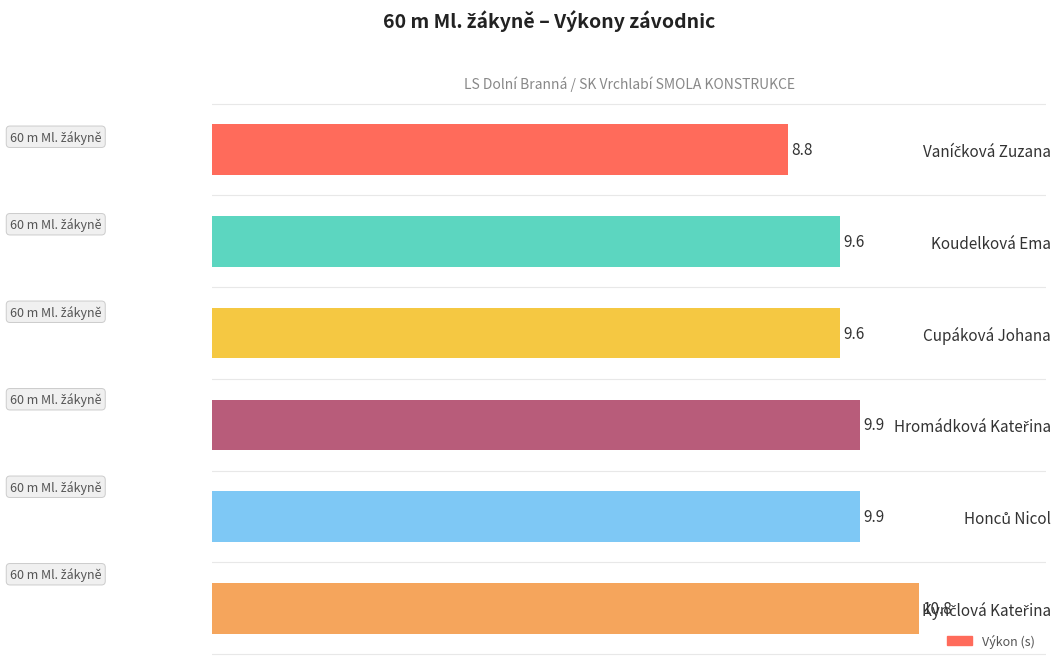

The chart shows a value of 9.6 at Cupáková Johana. True or false?

True